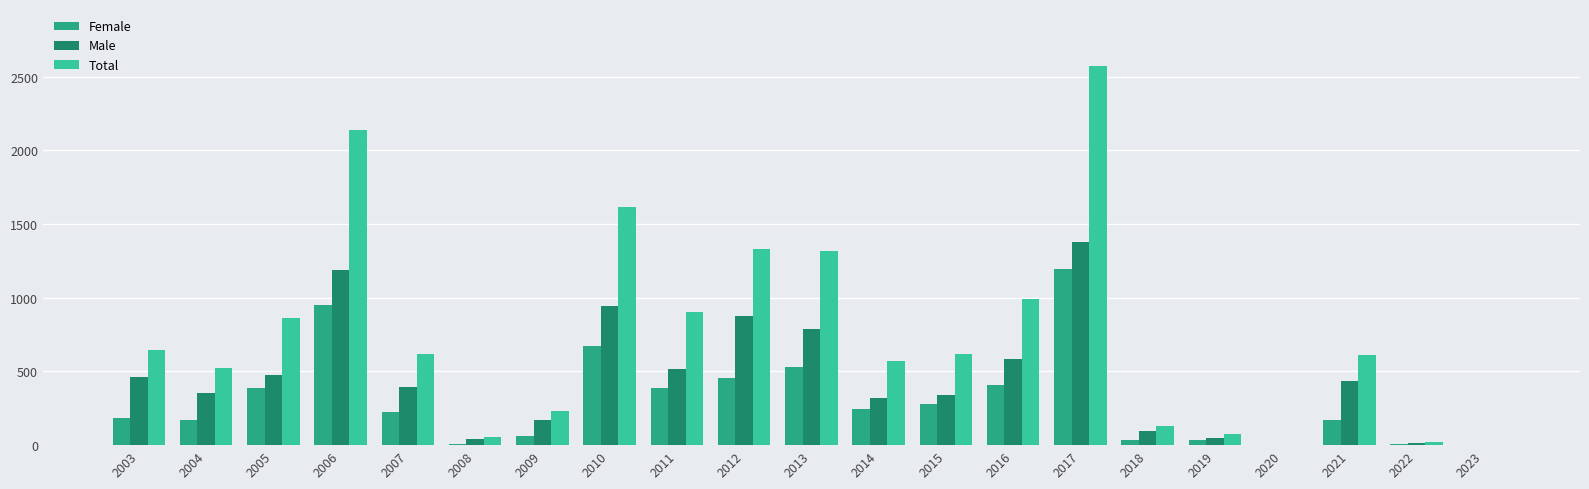

Between 2008 and 2017, which series saw the biggest shift?

Total